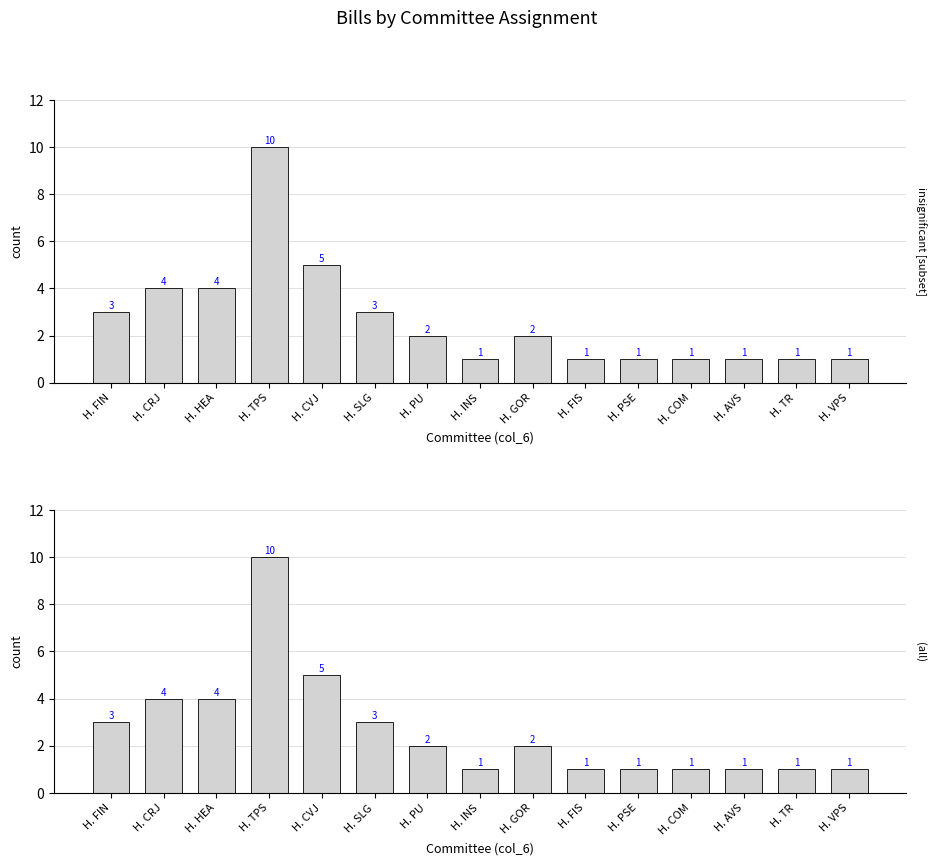

At which category does the chart reach its peak across all series?

H. TPS